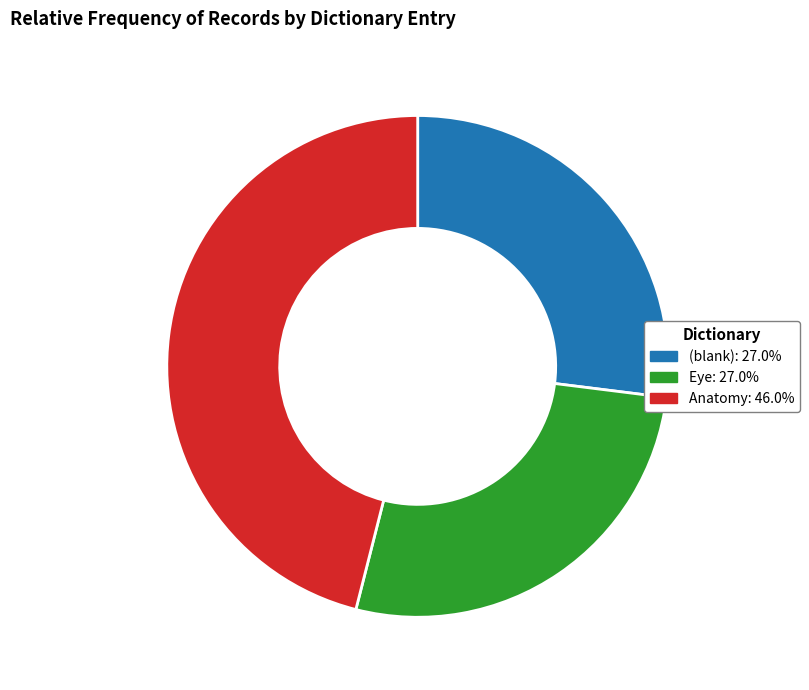

What is the ratio of the value at (blank) to the value at Anatomy?

0.6